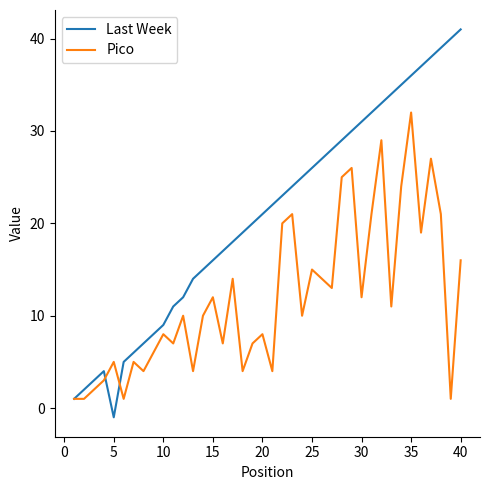

Which series has the largest total across all categories?

Last Week